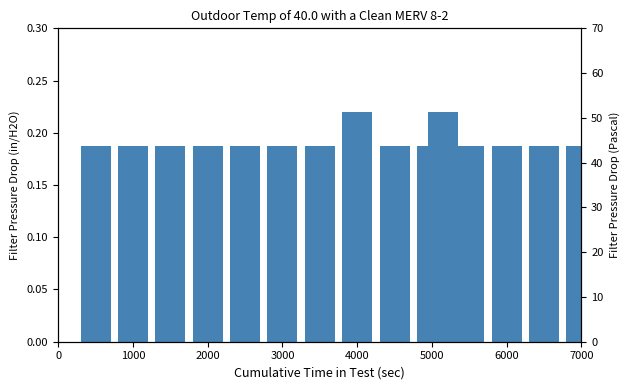

How many groups of bars are there?

20